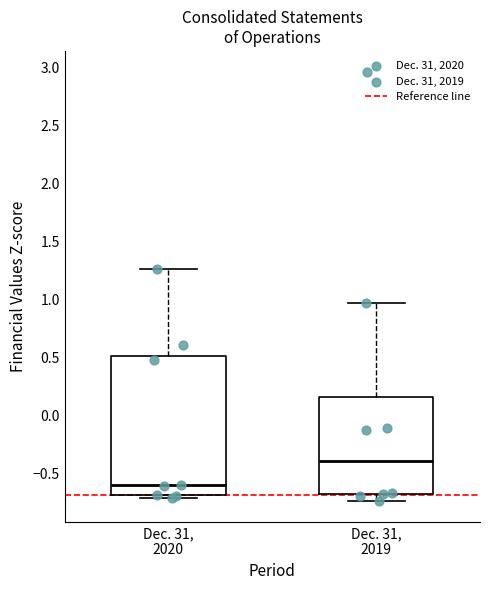

Reading left to right, read every box against the y-axis: the position of its median line, the range the box covers, and the ends of its whiskers. The values are not printed on the chart, so give them approximately, as read against the axis.

Dec. 31, 2020: median -0.60, box -0.70 to 0.50, whiskers -0.70 (just below the box's lower edge) to 1.25
Dec. 31, 2019: median -0.40, box -0.70 to 0.15, whiskers -0.75 to 0.95